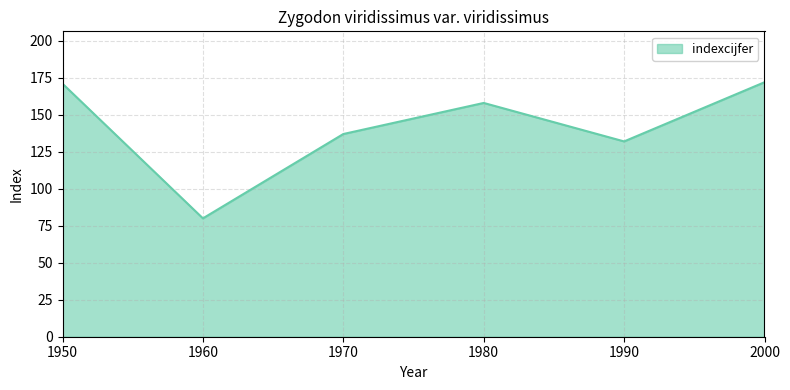

What is the sum of all values?

850